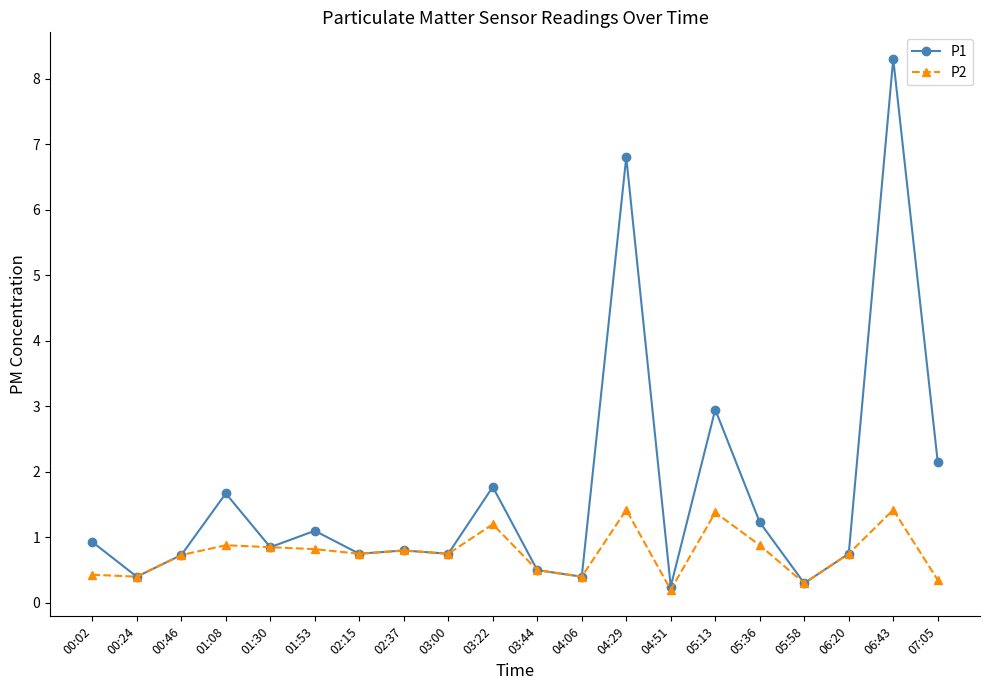

How many categories are shown in the chart?

20